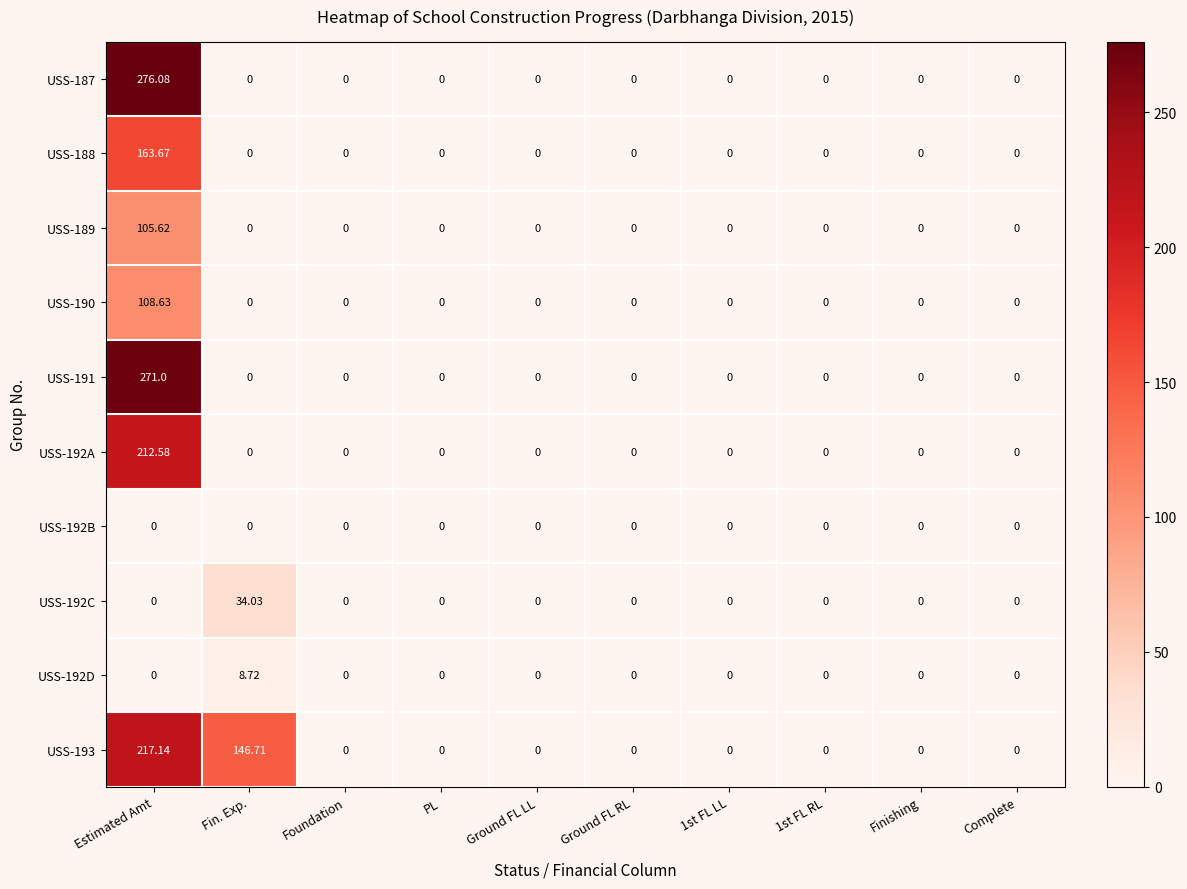

At which category is the sum across all series the highest?

Estimated Amt